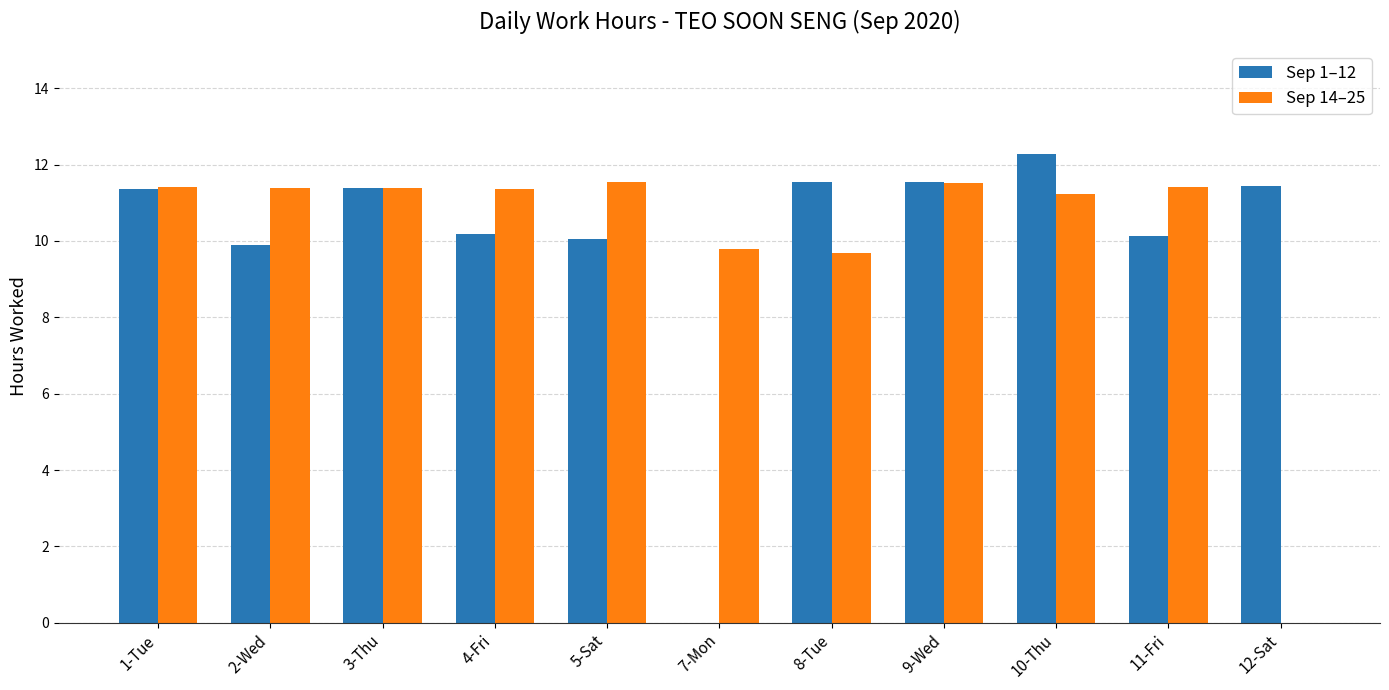

Which label corresponds to the largest value in the chart?

10-Thu